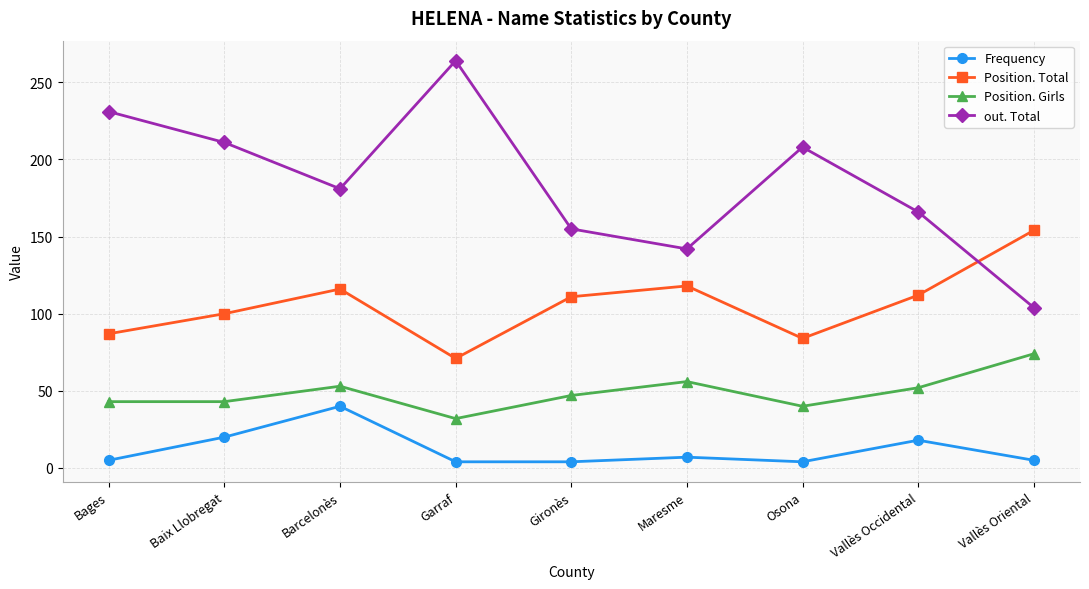

How many values in the out. Total series are below 181?

4